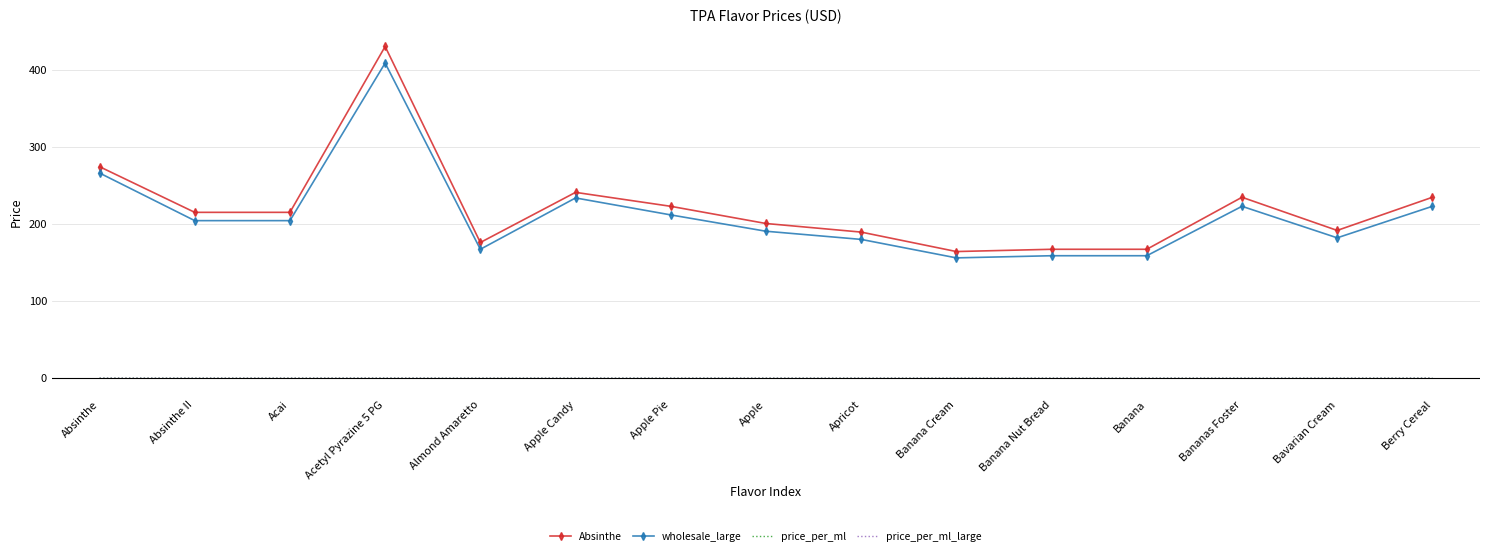

True or false: price_per_ml and Absinthe cross at least once.

False